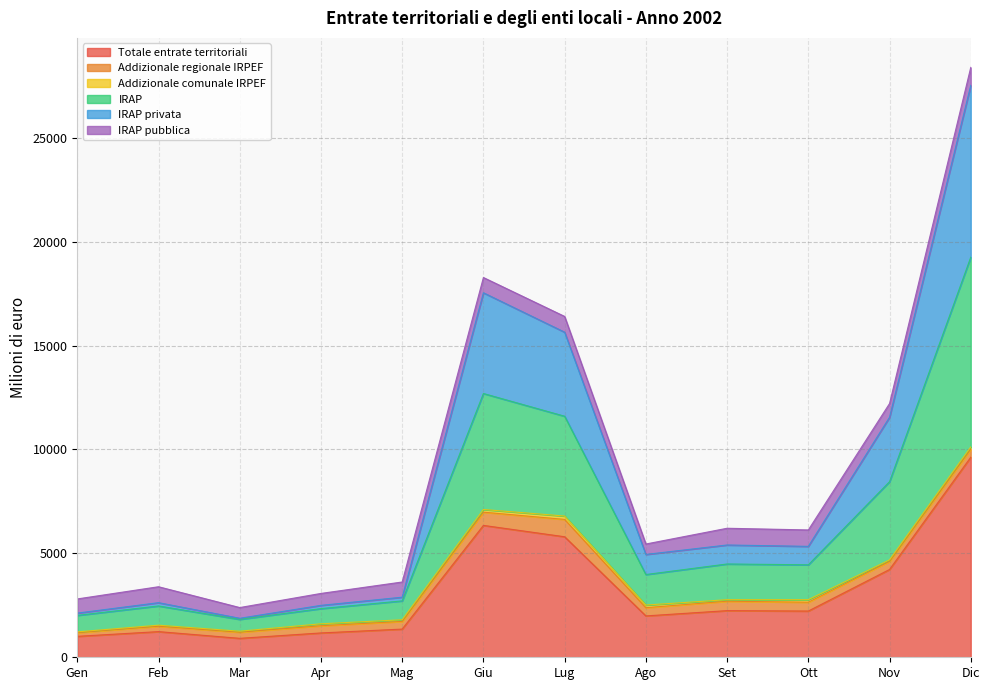

What is the value of the IRAP privata point at the 5th from the left?

2892